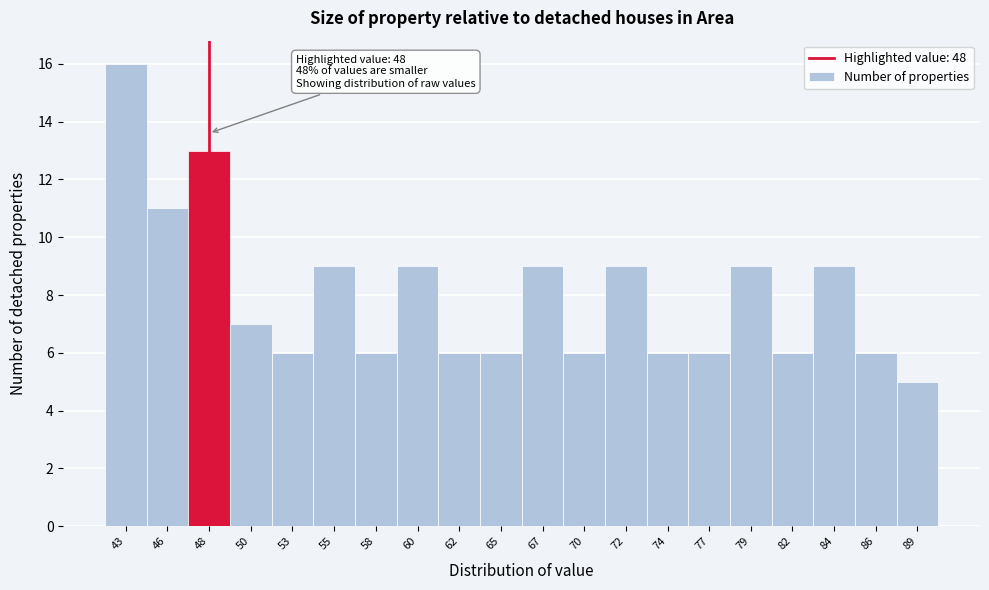

Which range on the x-axis has the tallest bar?

42.0 to 44.4